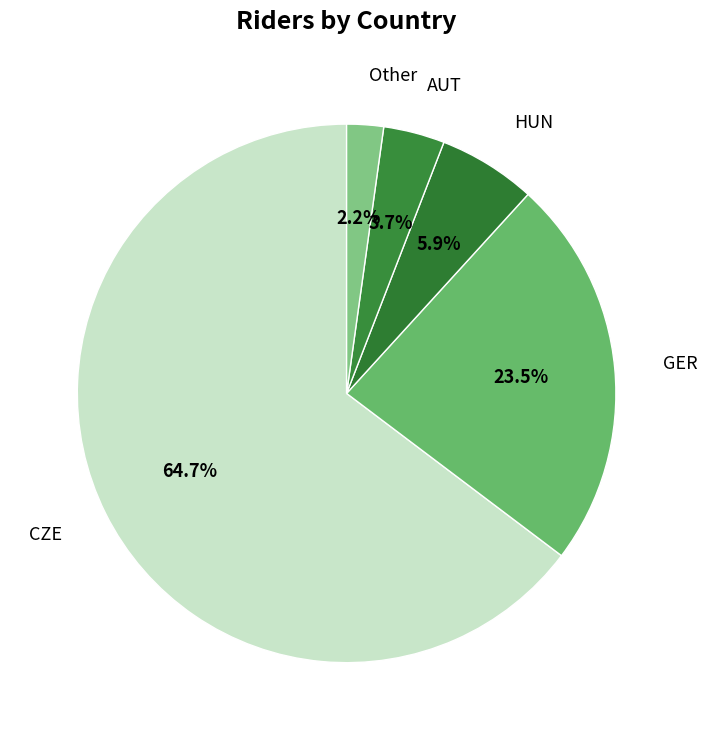

Does any single category account for the majority?

Yes